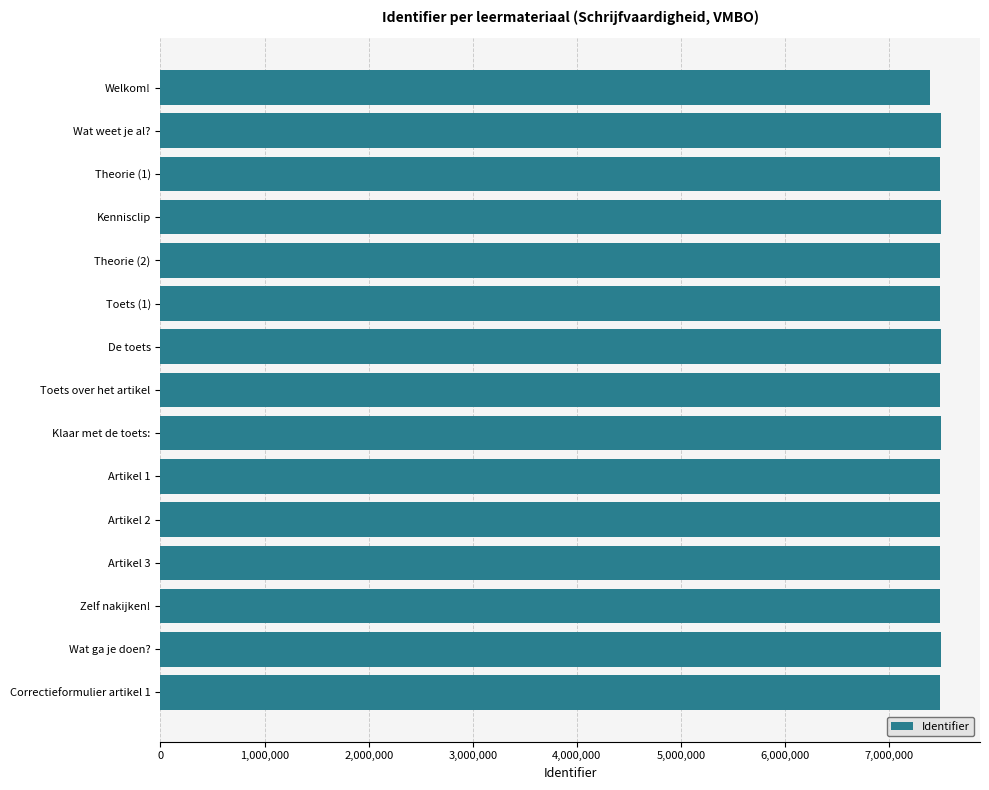

What is the maximum value shown in the chart?

7496564